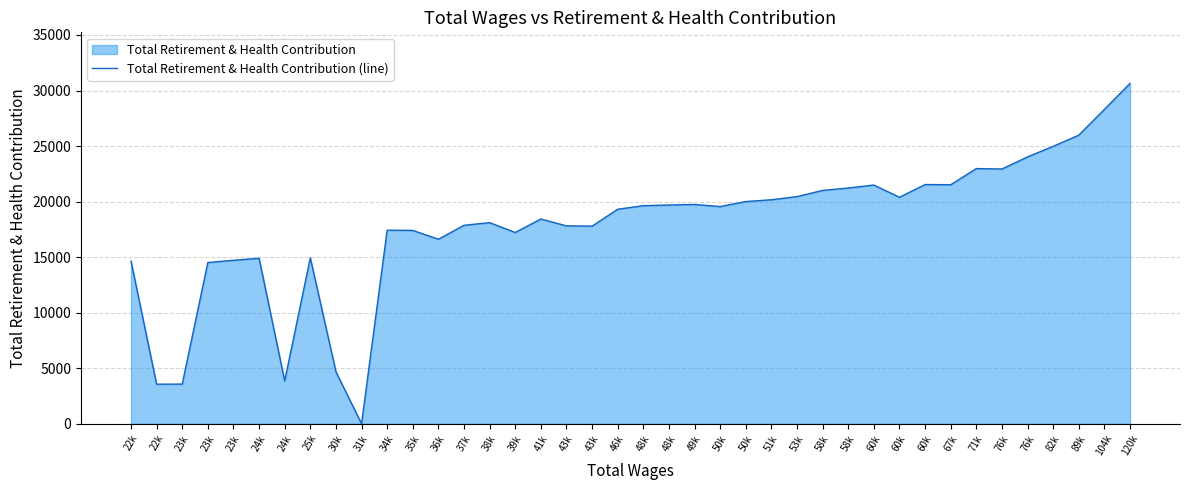

How many values are above zero?

39